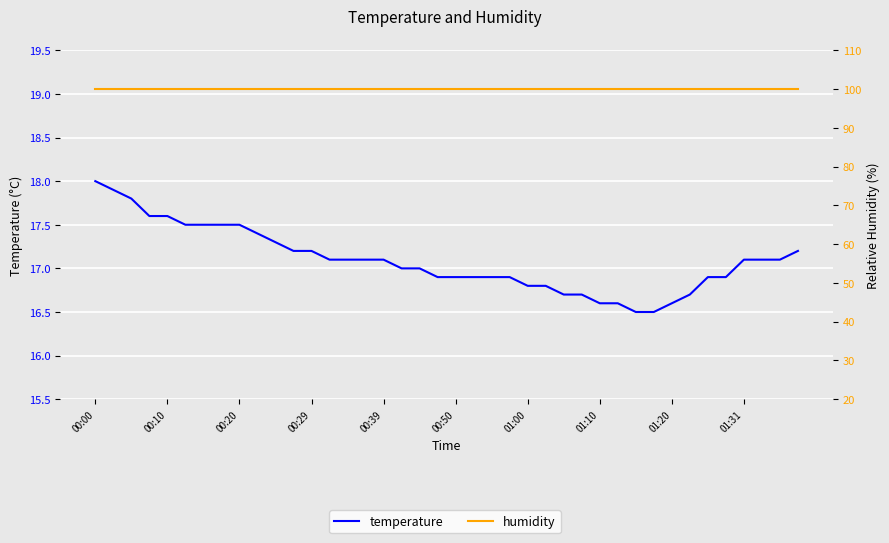

Which series has the largest total across all categories?

humidity